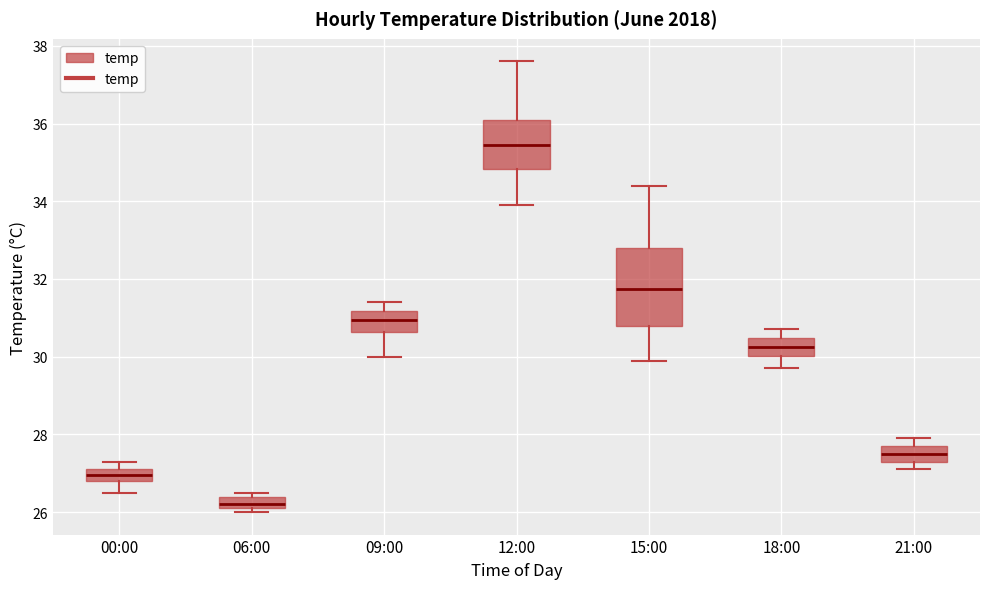

Which box's median line is the highest?

12:00